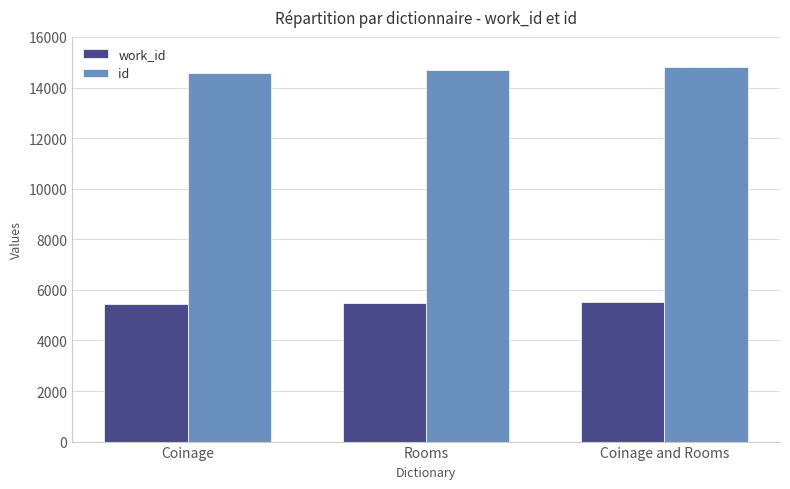

Does the chart contain any negative values?

No